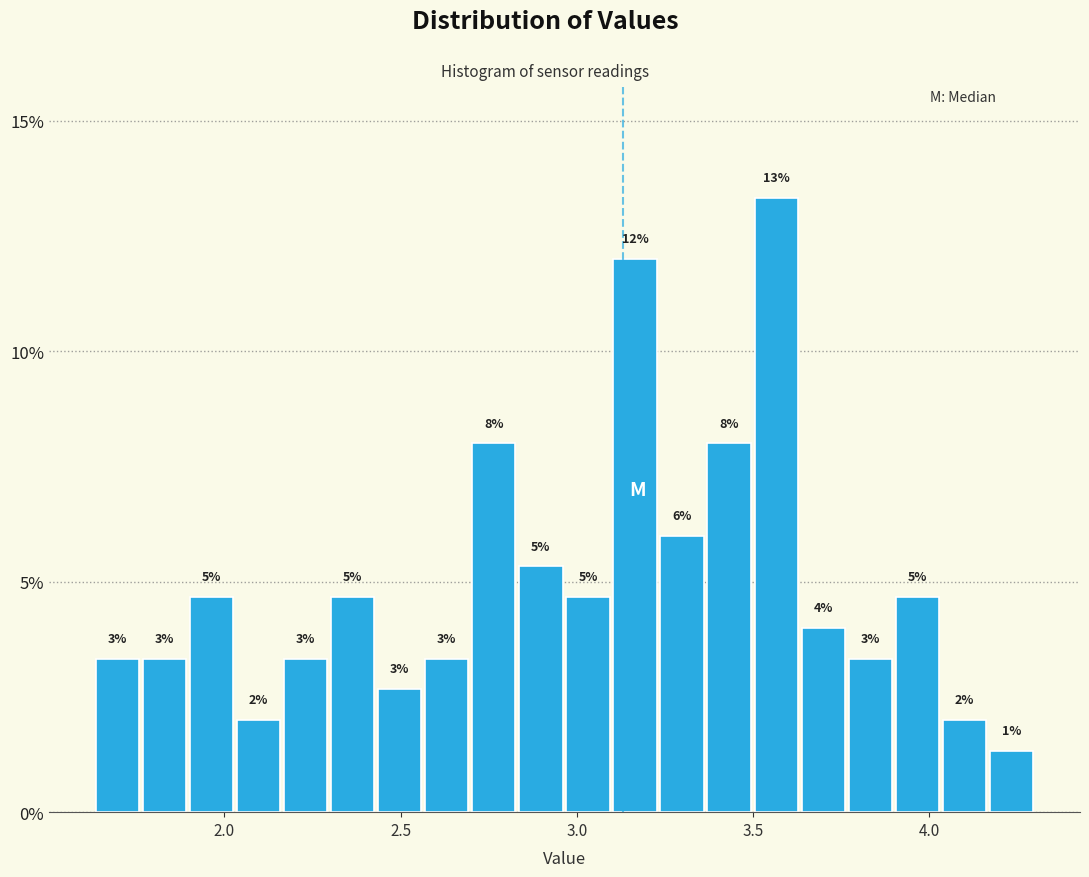

Read against the x-axis, roughly where is the centre of the tallest bar?

3.55